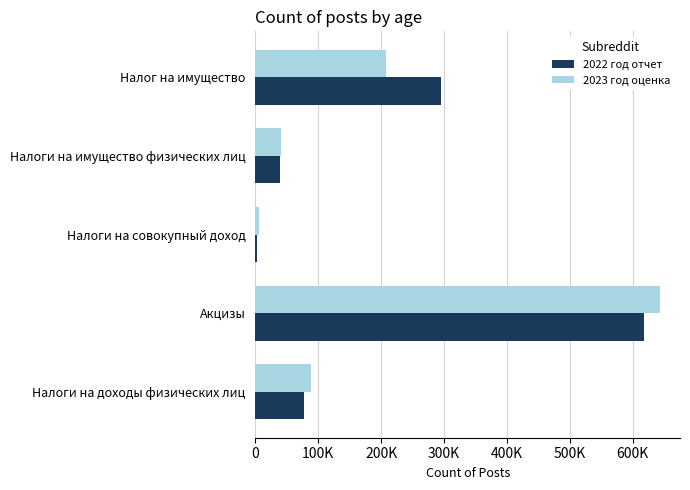

Which series has the largest range (max minus min)?

2023 год оценка